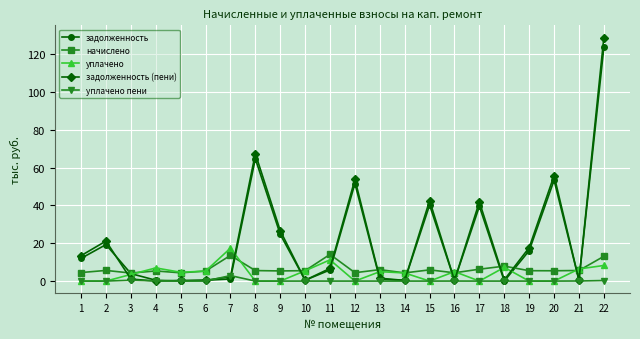

What is the highest value of the уплачено пени series?

2.9